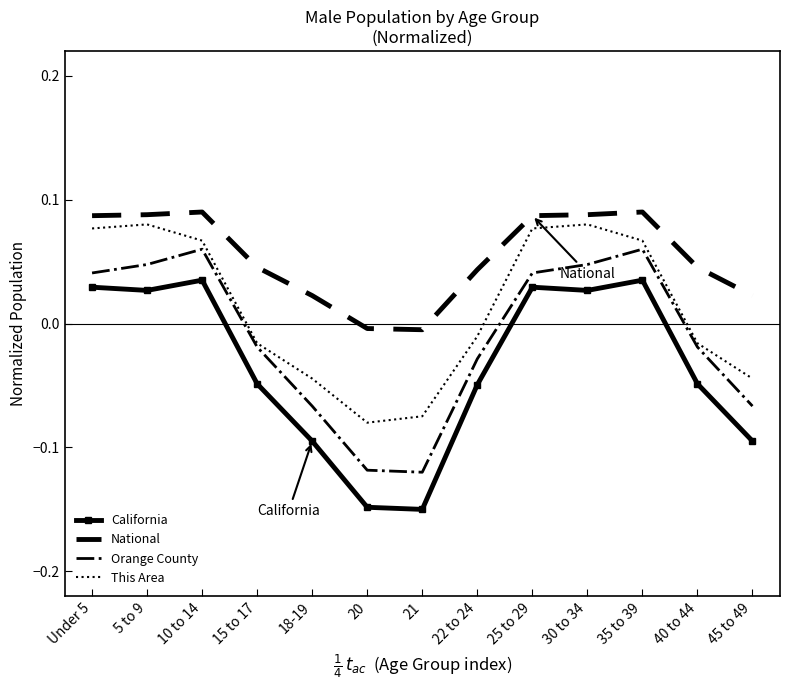

True or false: California and This Area cross at least once.

False